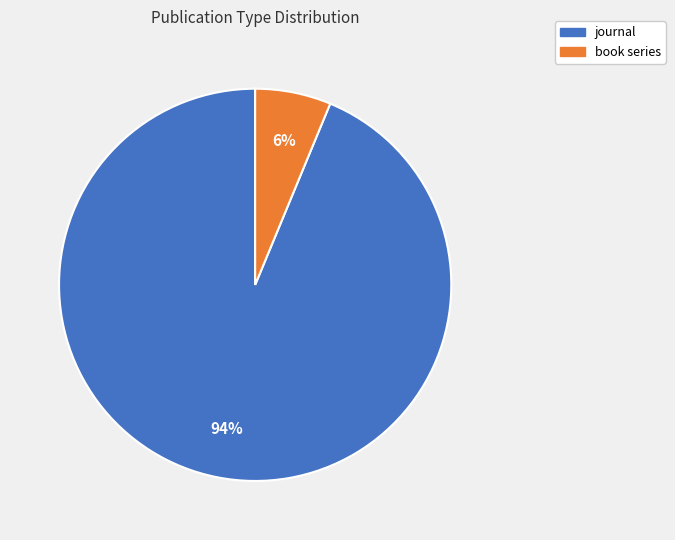

To the nearest percent, what is the combined percentage of book series and journal?

100%